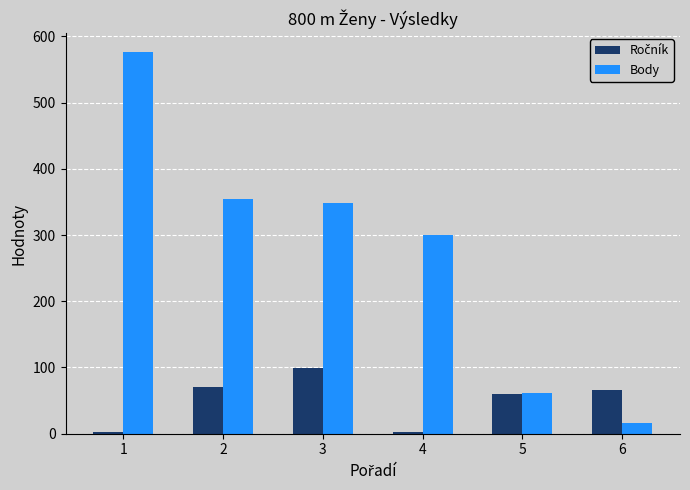

The value of Body at 5 is 83. True or false?

False